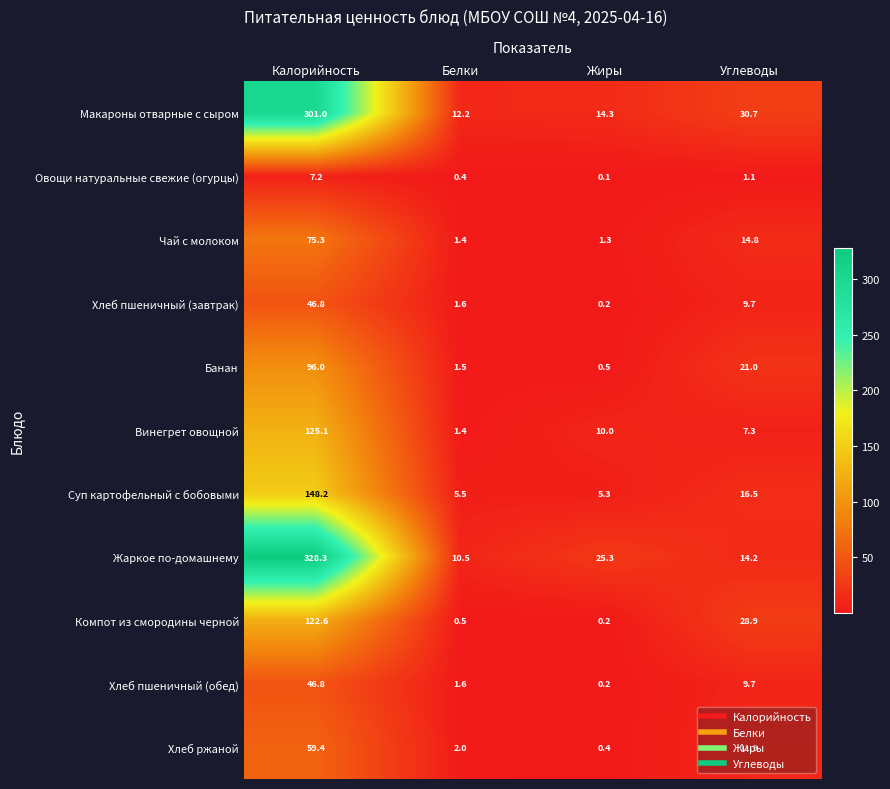

List the labels in order of Хлеб пшеничный (завтрак) value, largest first.

Калорийность, Углеводы, Белки, Жиры